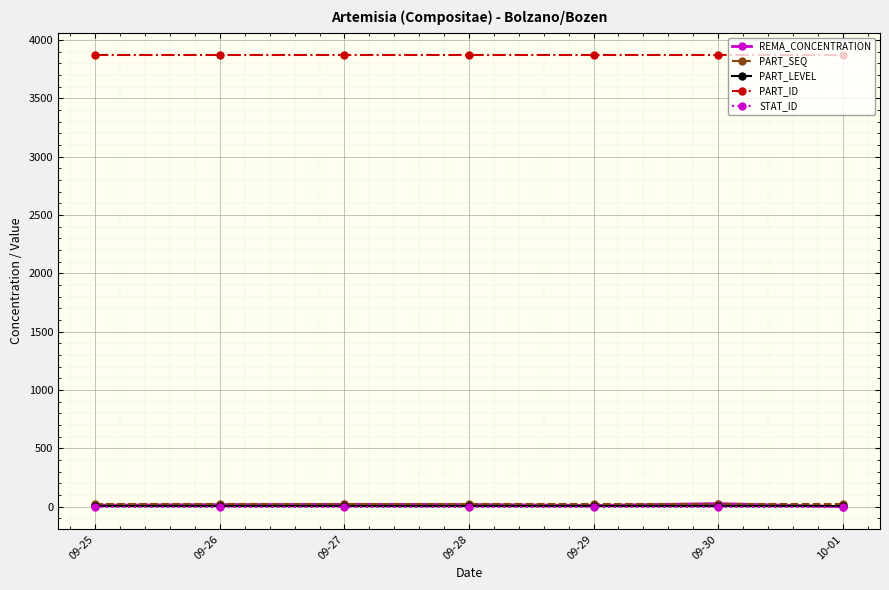

What is the sum of all PART_SEQ values?

154.0